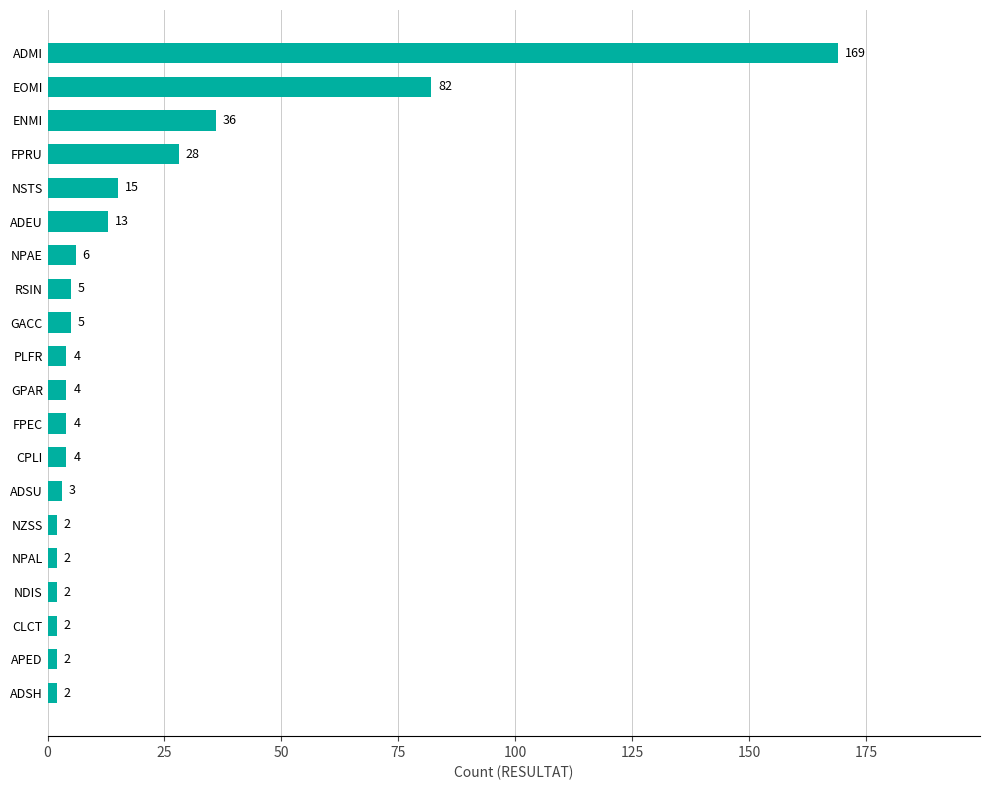

Does the chart contain stacked bars?

No